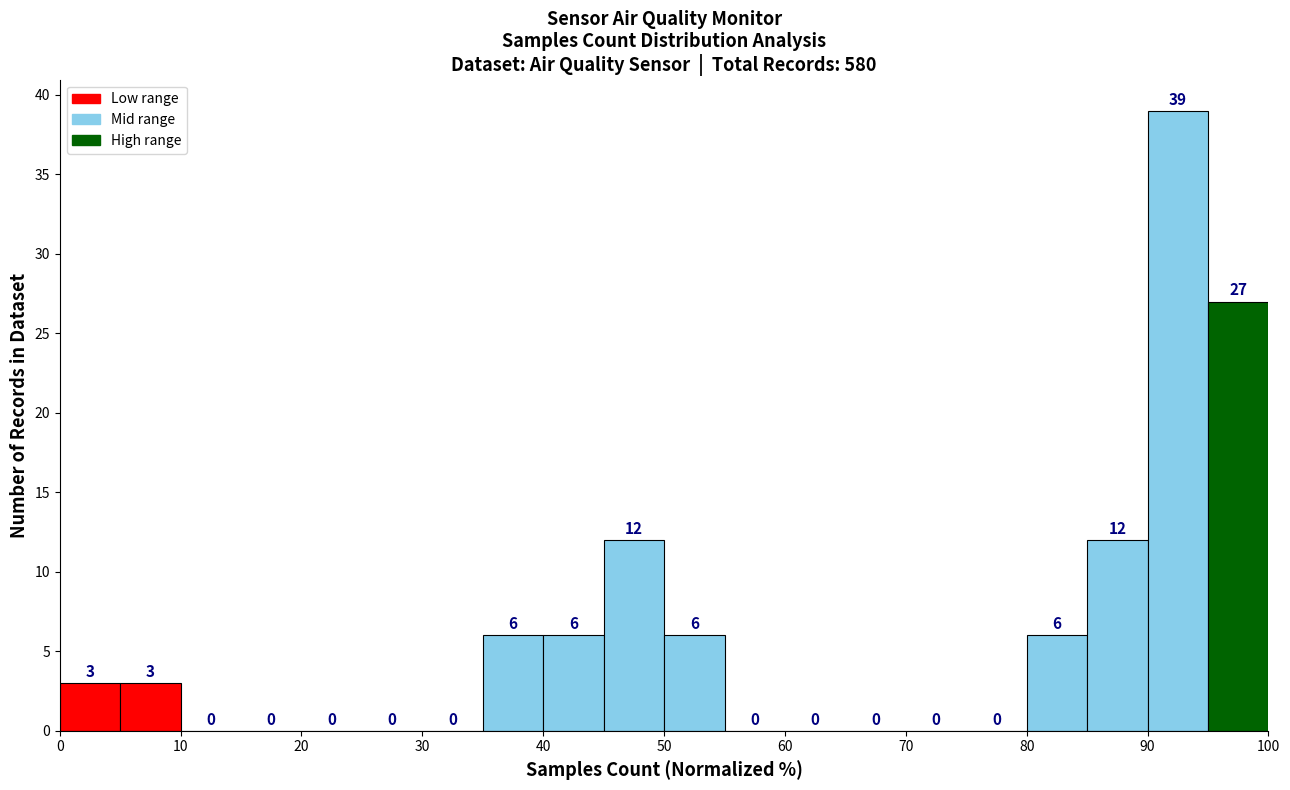

Reading left to right, list every bar in this chart as the range it spans on the x-axis followed by its height.

0 to 5: 3
5 to 10: 3
10 to 15: 0
15 to 20: 0
20 to 25: 0
25 to 30: 0
30 to 35: 0
35 to 40: 6
40 to 45: 6
45 to 50: 12
50 to 55: 6
55 to 60: 0
60 to 65: 0
65 to 70: 0
70 to 75: 0
75 to 80: 0
80 to 85: 6
85 to 90: 12
90 to 95: 39
95 to 100: 27